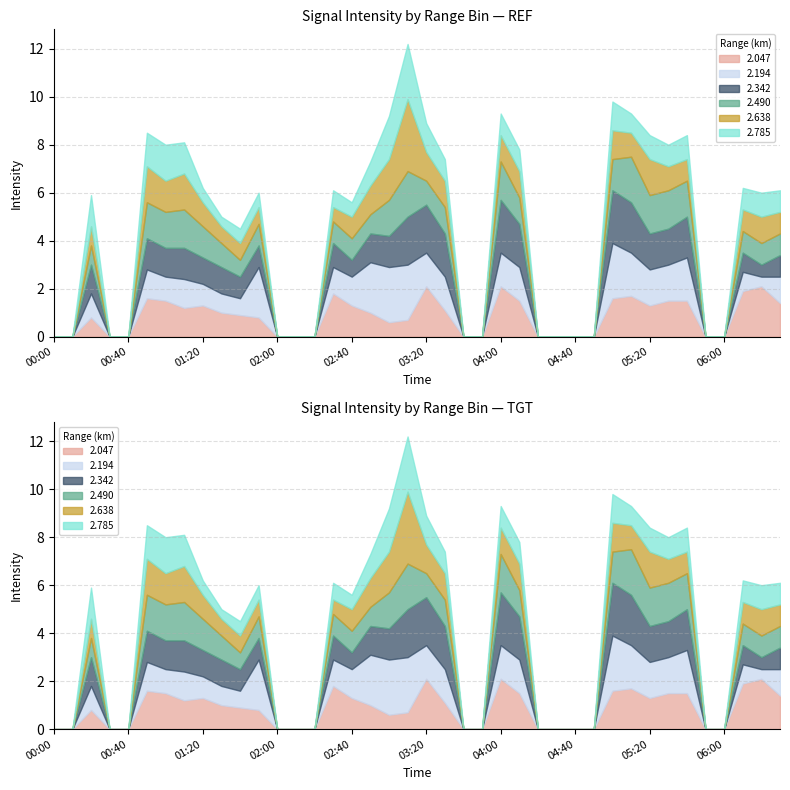

Where do 2.342 and 2.047 first cross each other?

01:00 and 01:10